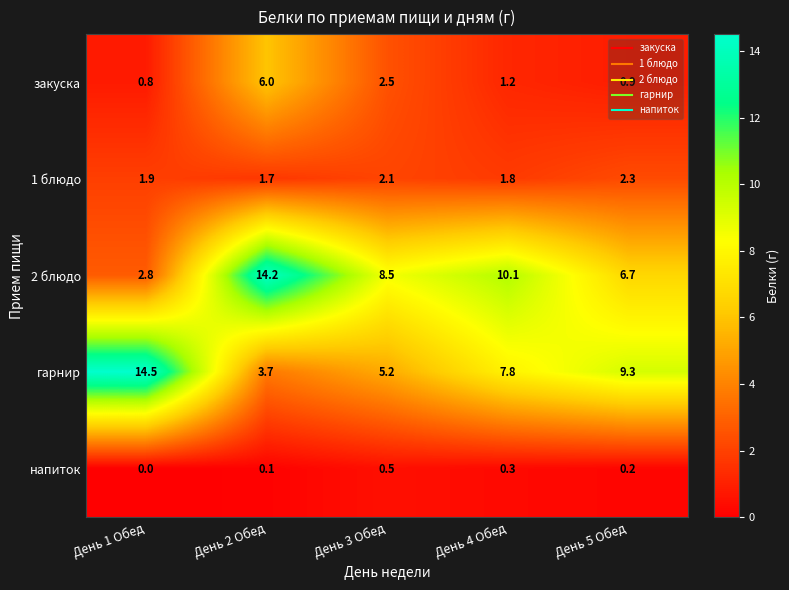

The закуска series shows 1.2 at День 4 Обед. True or false?

True